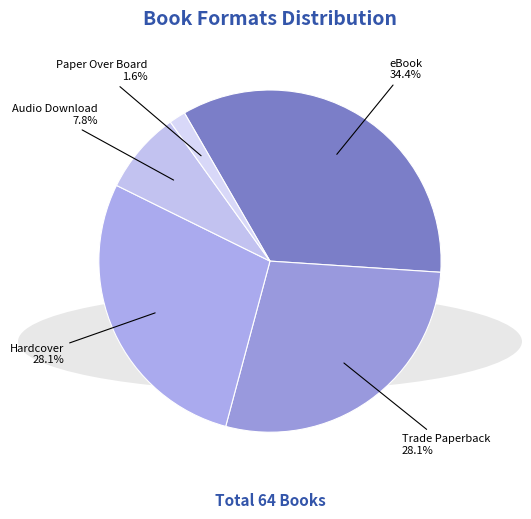

To the nearest percent, what is the difference between the largest and smallest slice percentages?

33%